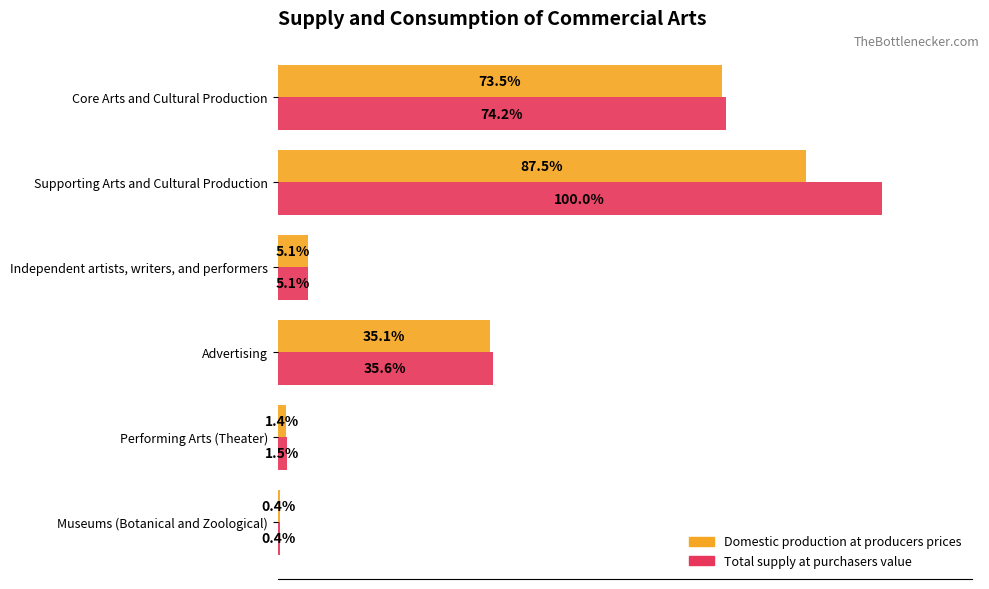

Which series has the widest spread of values?

Total supply at purchasers value